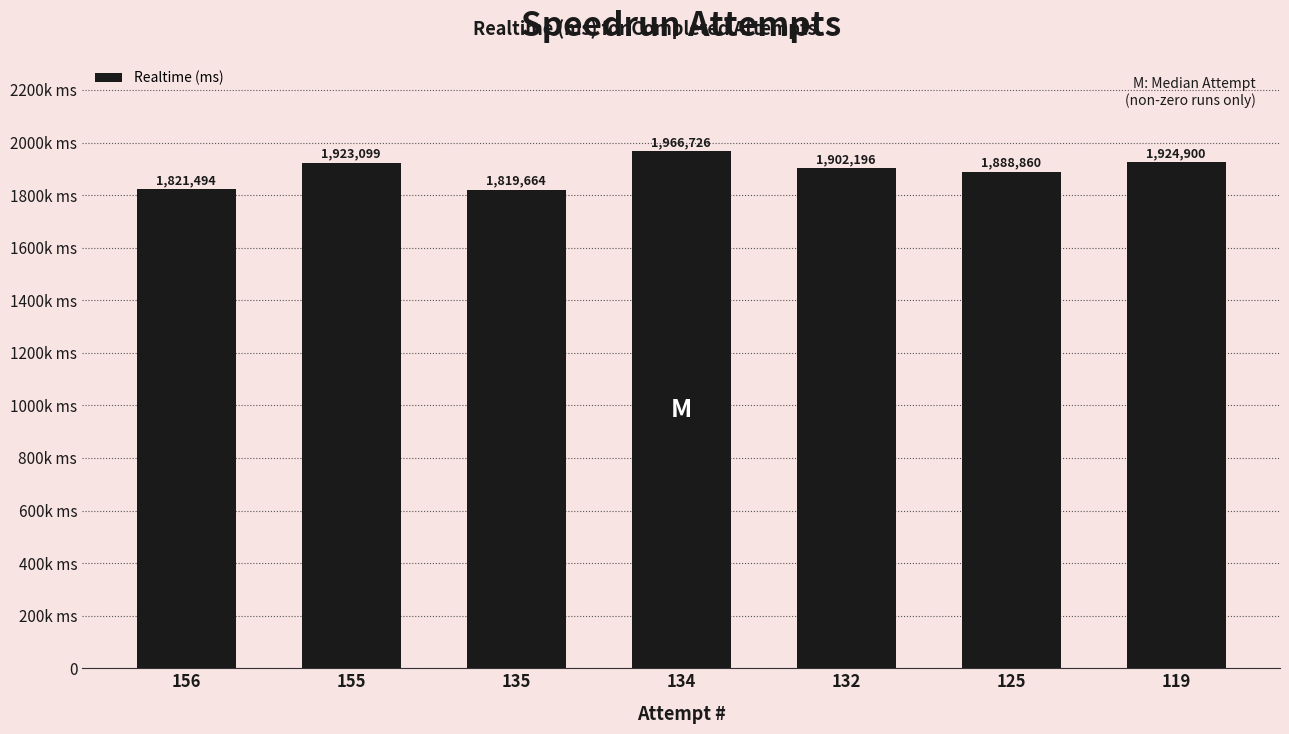

List the labels in order of value, smallest first.

135, 156, 125, 132, 155, 119, 134